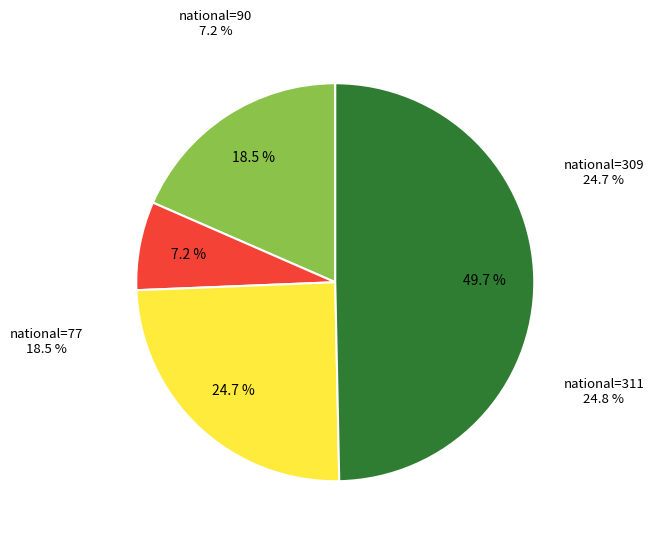

Is it true that 2019-01-01 is 13% of the pie?

False